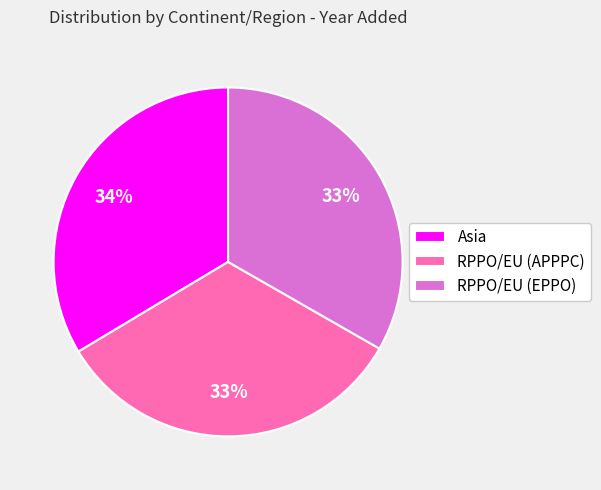

Do RPPO/EU (APPPC) and RPPO/EU (EPPO) together represent more than half of the pie?

Yes